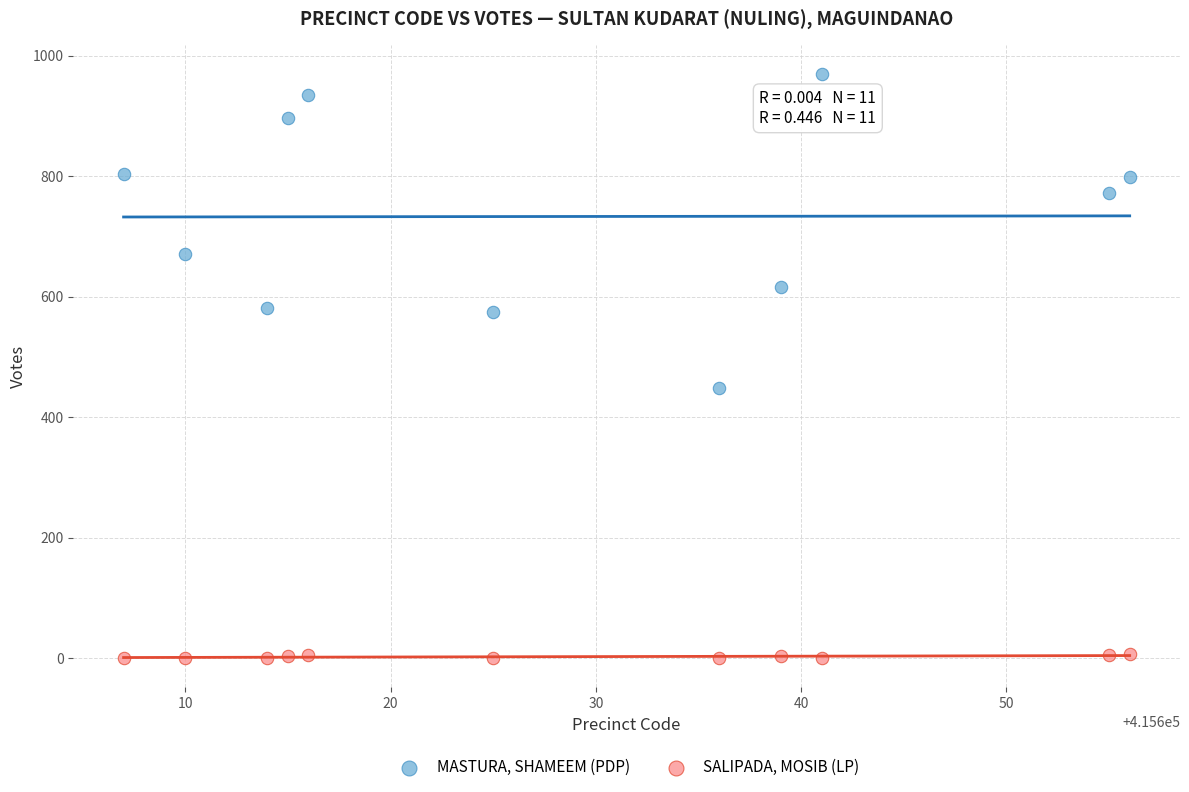

Which series contains the lowest Y value?

SALIPADA, MOSIB (LP)